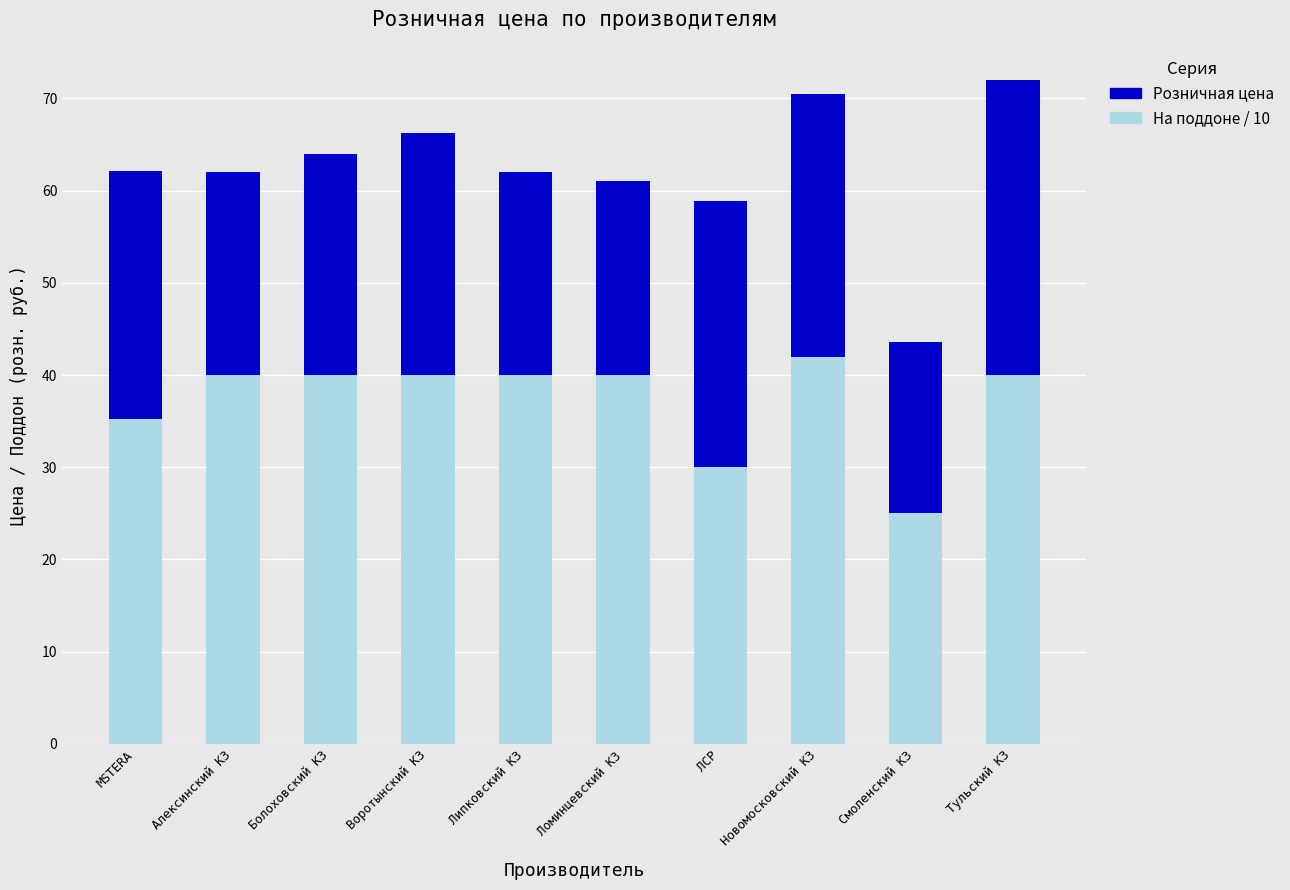

Reading right to left, transcribe the values for На поддоне / 10.

40.0	25.0	42.0	30.0	40.0	40.0	40.0	40.0	40.0	35.2